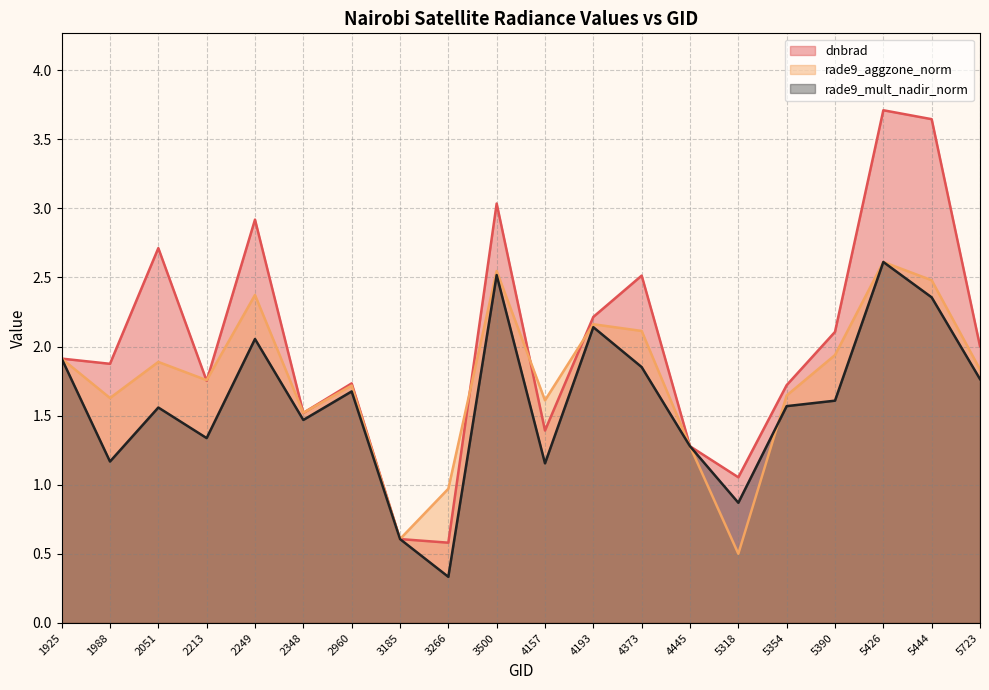

The value of dnbrad at 5444 is 3.6. True or false?

True